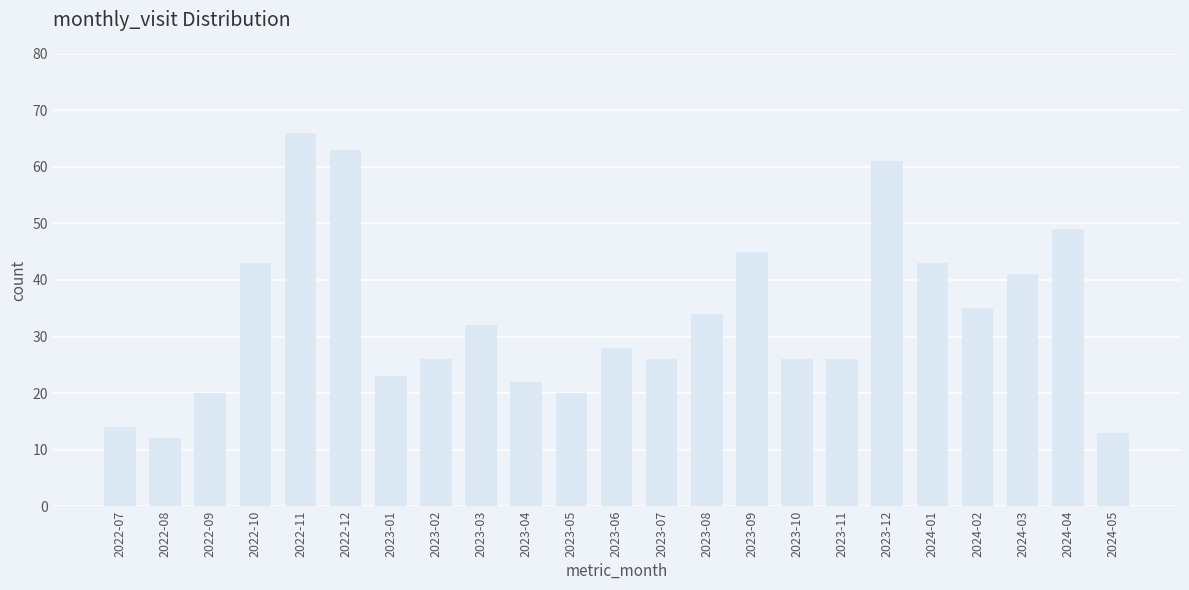

Reading left to right, extract all data points from this chart.

2022-07=14	2022-08=12	2022-09=20	2022-10=43	2022-11=66	2022-12=63	2023-01=23	2023-02=26	2023-03=32	2023-04=22	2023-05=20	2023-06=28	2023-07=26	2023-08=34	2023-09=45	2023-10=26	2023-11=26	2023-12=61	2024-01=43	2024-02=35	2024-03=41	2024-04=49	2024-05=13